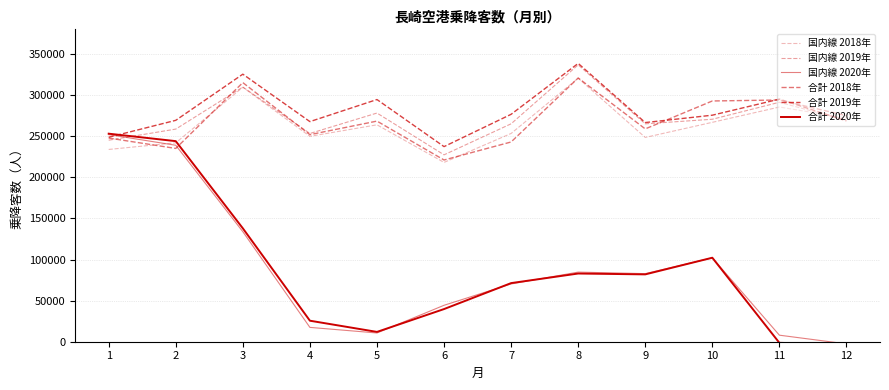

Which category has the highest value in the 国内線 2018年 series?

8